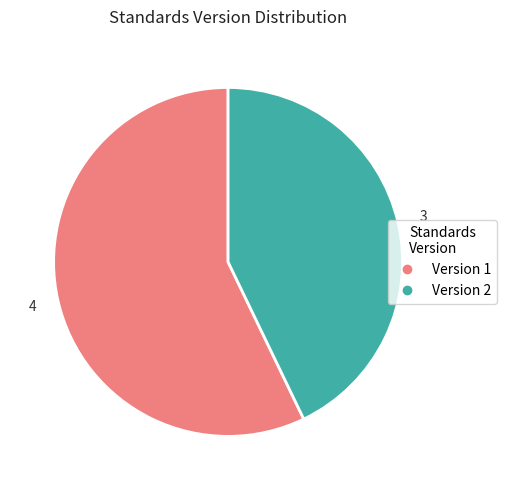

How many slices are in this pie chart?

2